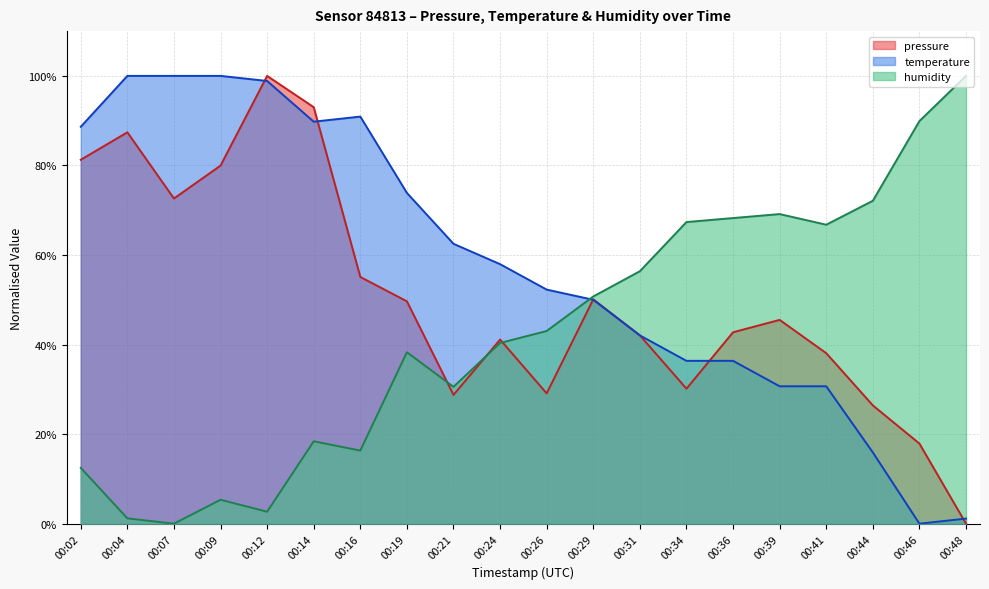

Rank the series by their maximum value, from lowest to highest.

pressure, temperature, humidity